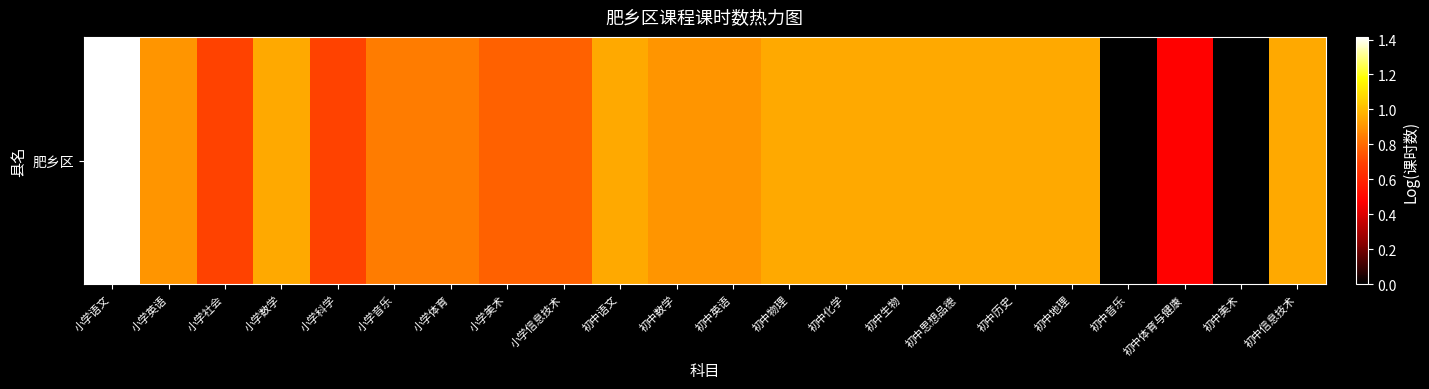

What is the difference between the maximum and second lowest values?

1.4